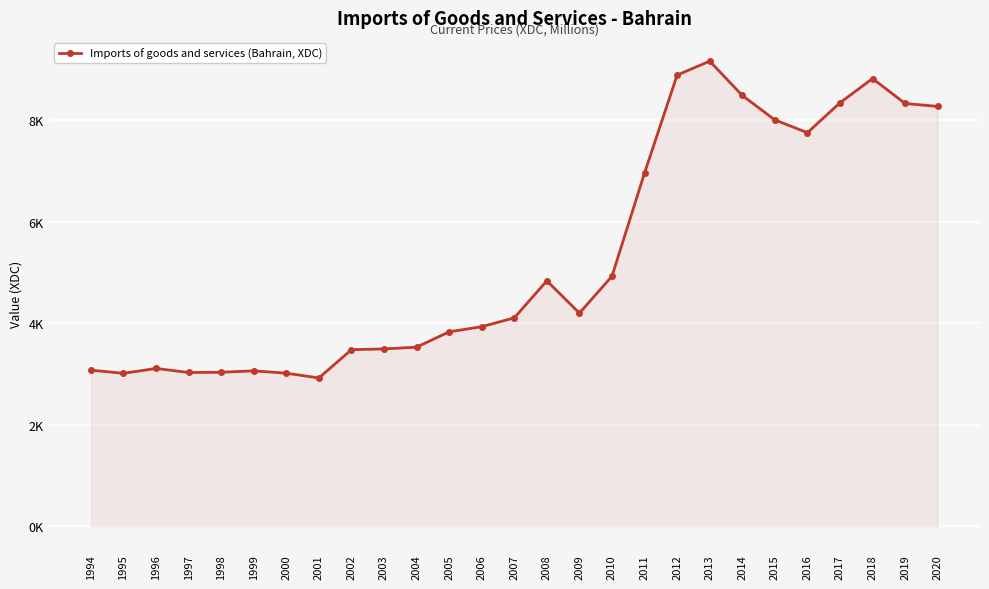

True or false: the data shows 15144.0 at 2012.

False